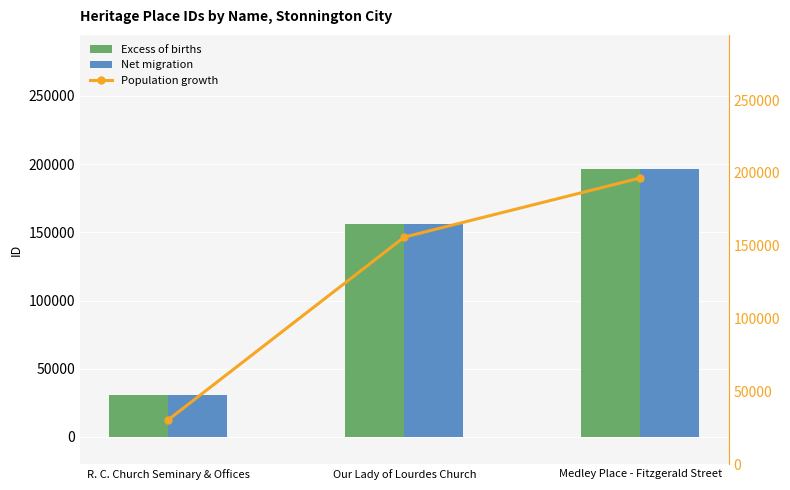

What is the sum of all Population growth values?

382997